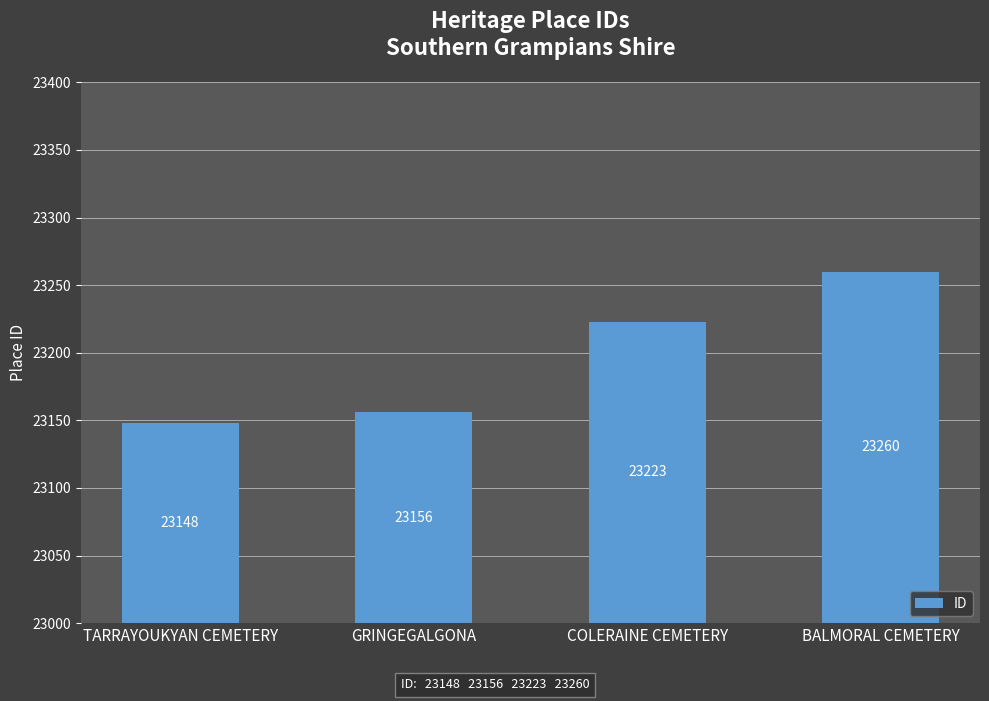

The chart shows a value of 23148 at TARRAYOUKYAN CEMETERY. True or false?

True